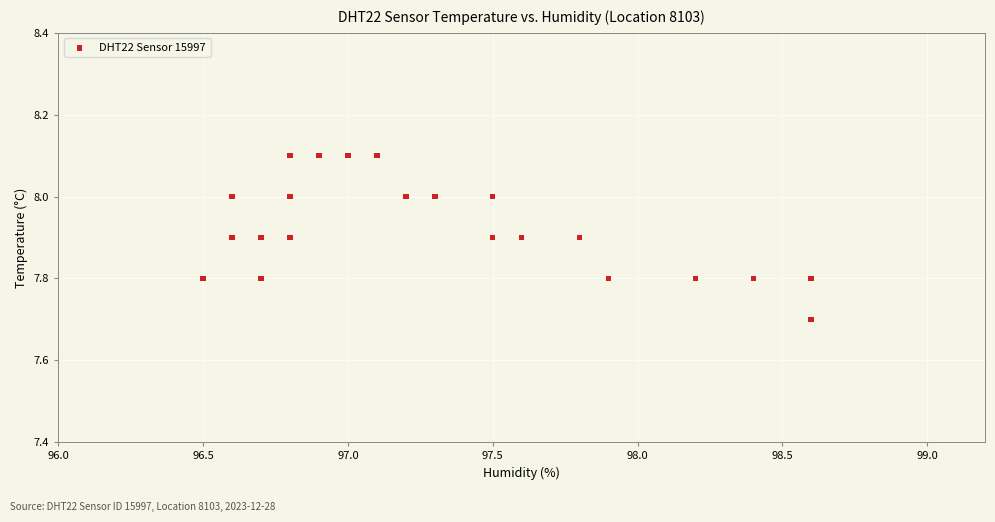

What Y value in the scatter plot is closest to 7?

7.7